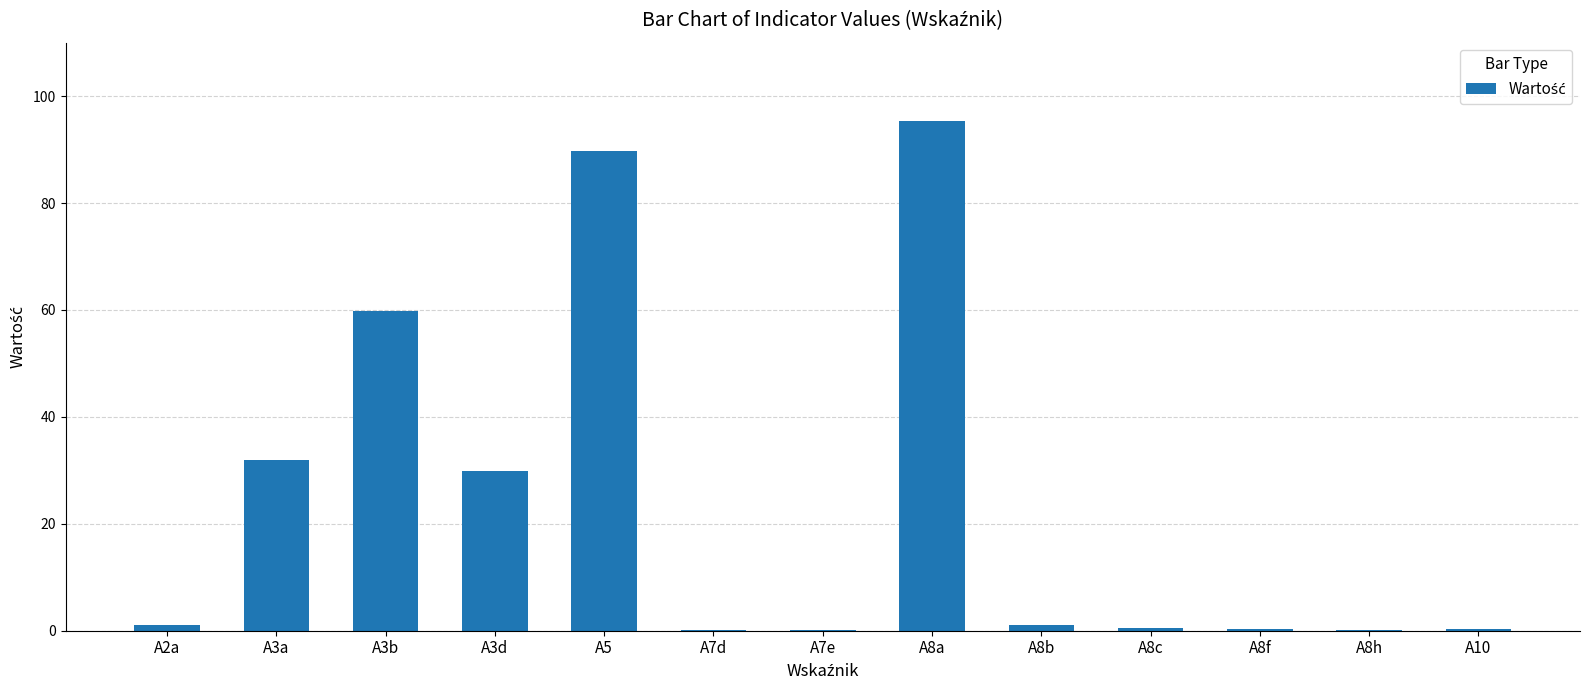

True or false: the data shows 34.6 at A3b.

False